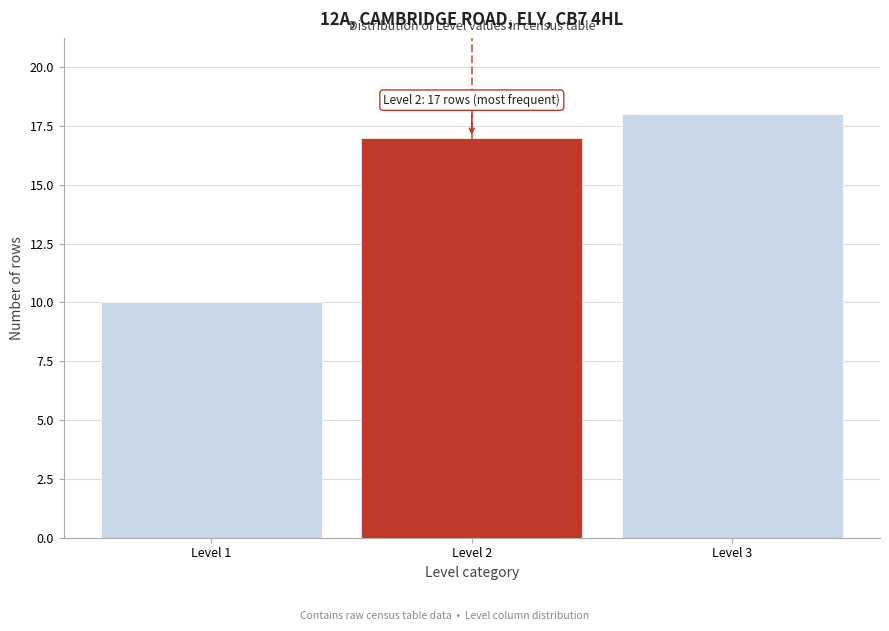

Reading left to right, what are all the values shown in this chart?

Level 1=10	Level 2=17	Level 3=18